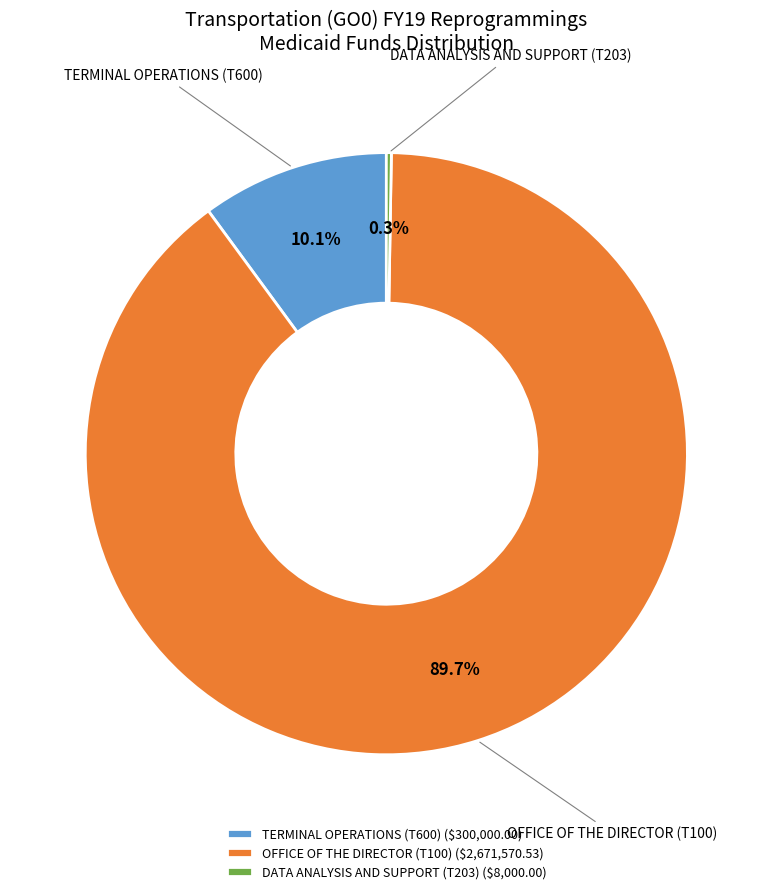

What percentage do TERMINAL OPERATIONS (T600) and OFFICE OF THE DIRECTOR (T100) together represent?

99.7%